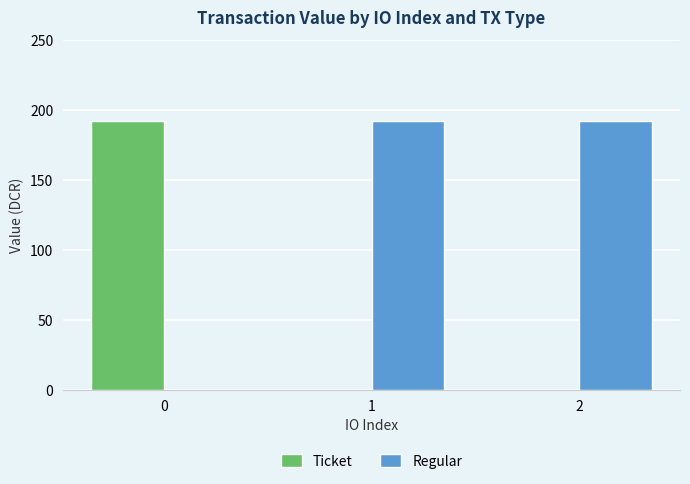

Are the bars horizontal?

No